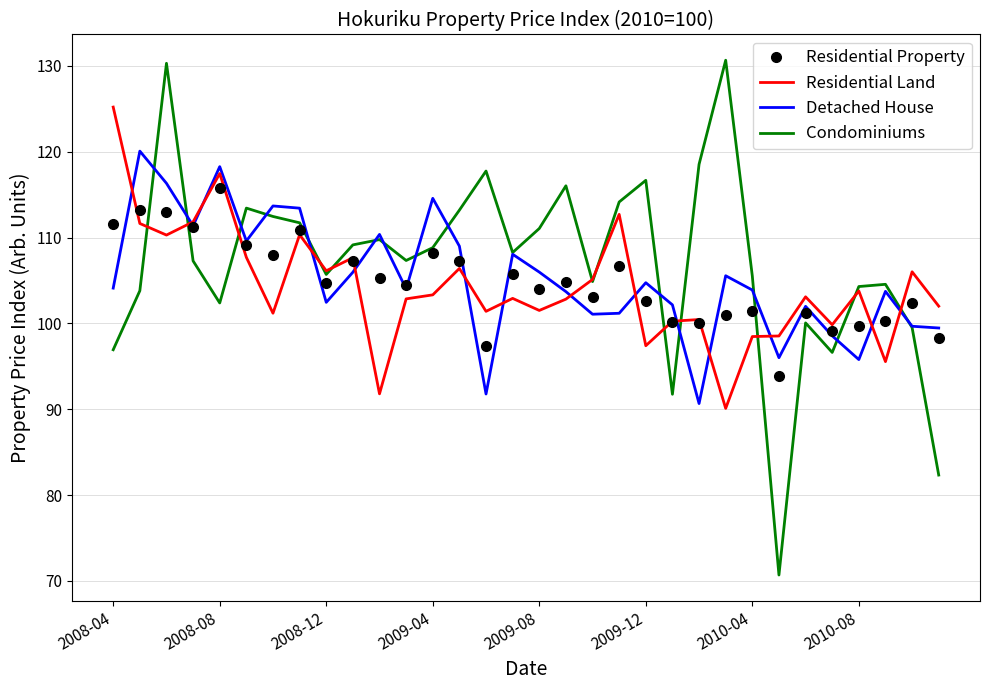

Rank the series by their maximum value, from highest to lowest.

Condominiums, Residential Land, Detached House, Residential Property